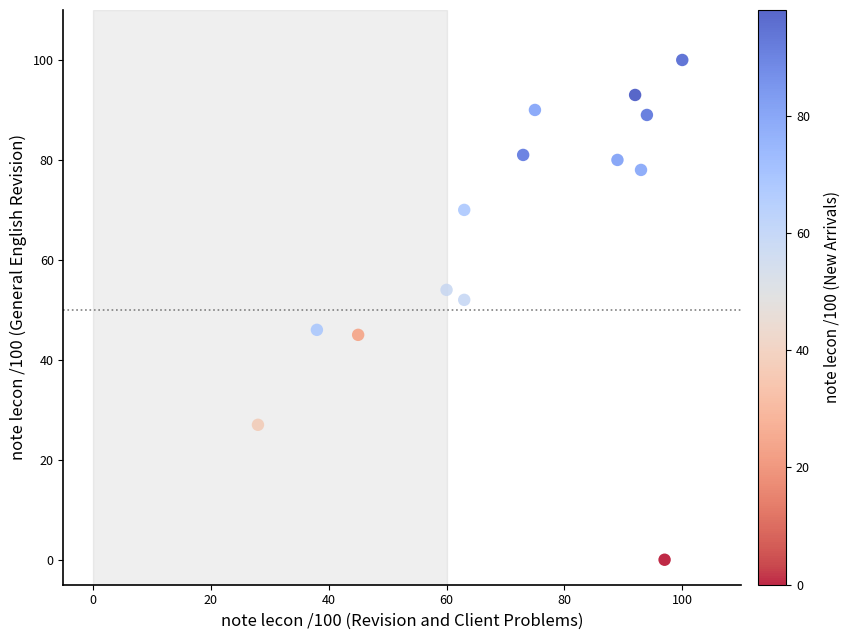

What is the range of X values (max minus min)?

72